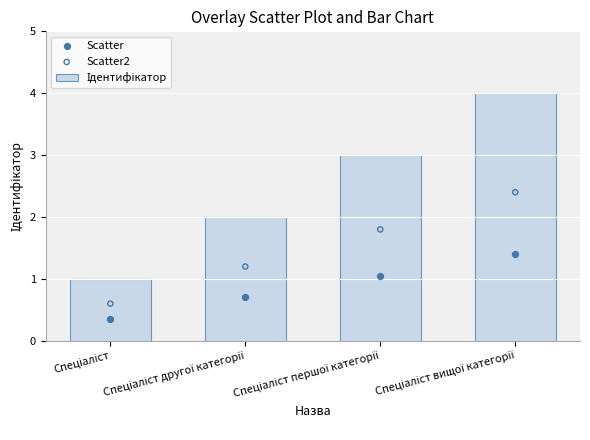

Which series contains the highest Y value?

Ідентифікатор